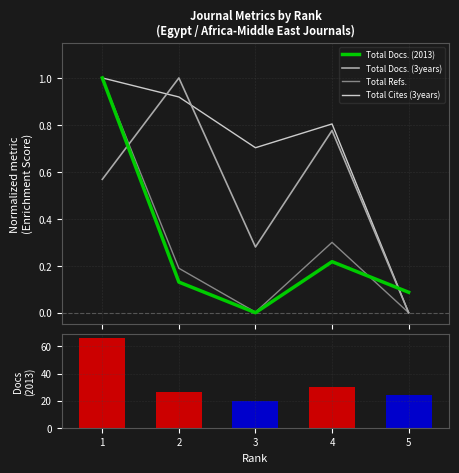

Reading left to right, transcribe all the data shown in this chart.

Total Docs. (2013): 1.0	0.1	0.0	0.2	0.1
Total Docs. (3years): 0.6	1.0	0.3	0.8	0.0
Total Refs.: 1.0	0.2	0.0	0.3	0.0
Total Cites (3years): 1.0	0.9	0.7	0.8	0.0
Total Docs. (2013) raw: 66.0	26.0	20.0	30.0	24.0